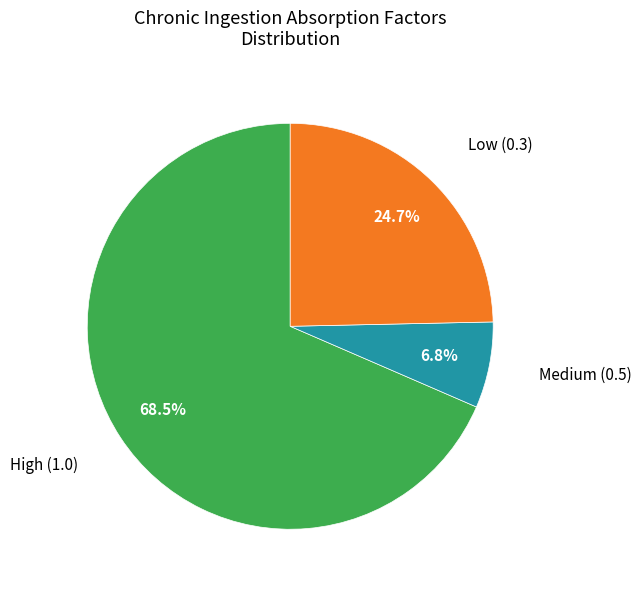

How many segments does this pie chart have?

3